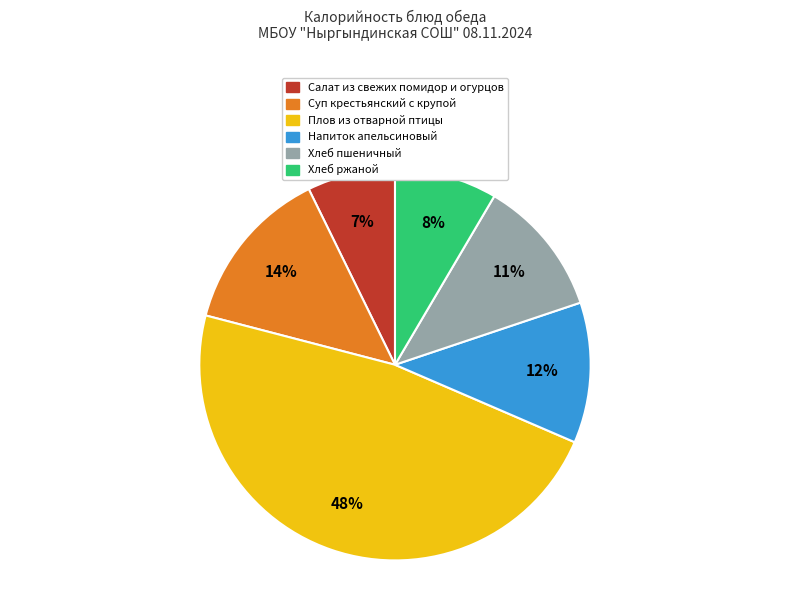

To the nearest percent, what is the average slice percentage?

17%